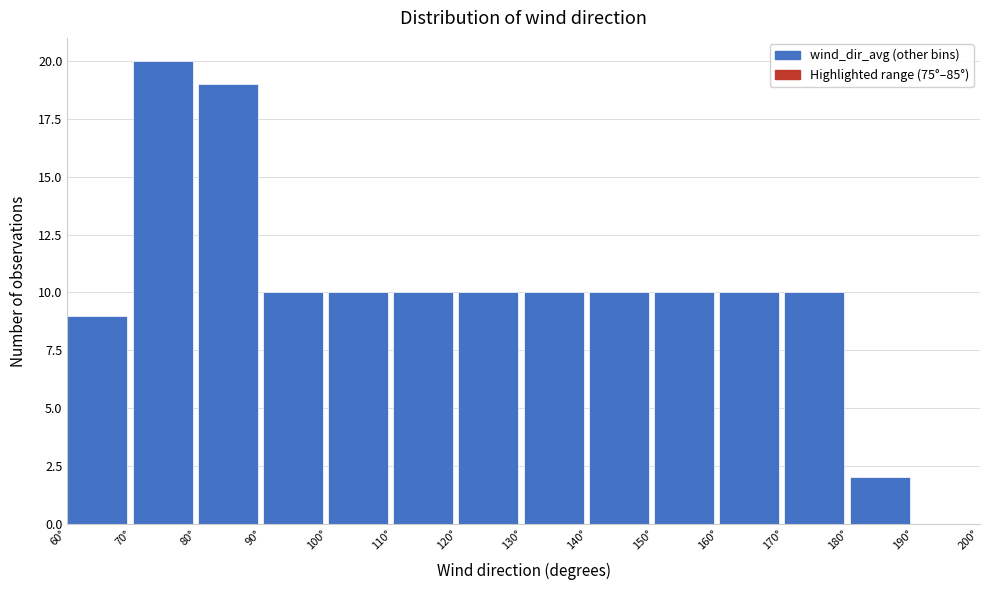

How tall is the bar that spans 120 to 130 on the x-axis? The values are not printed on the chart, so give them approximately, as read against the axis.

10